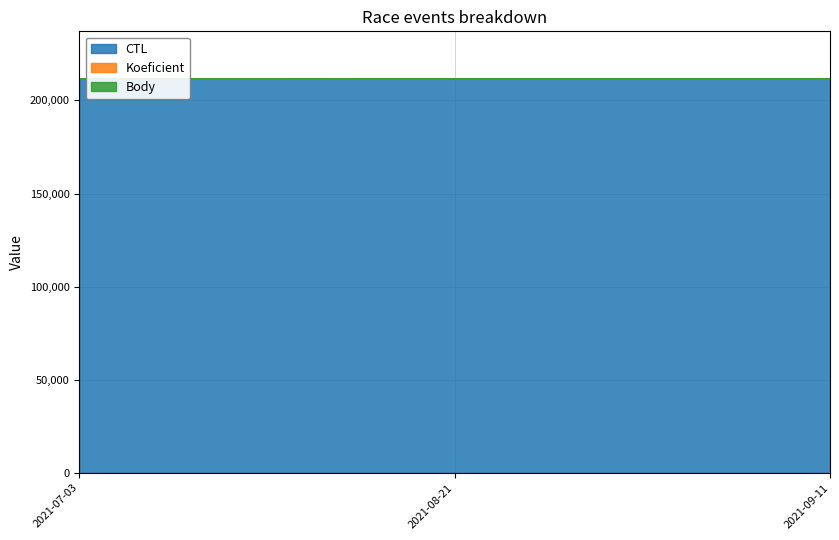

At which label does CTL first exceed 211714?

2021-09-11